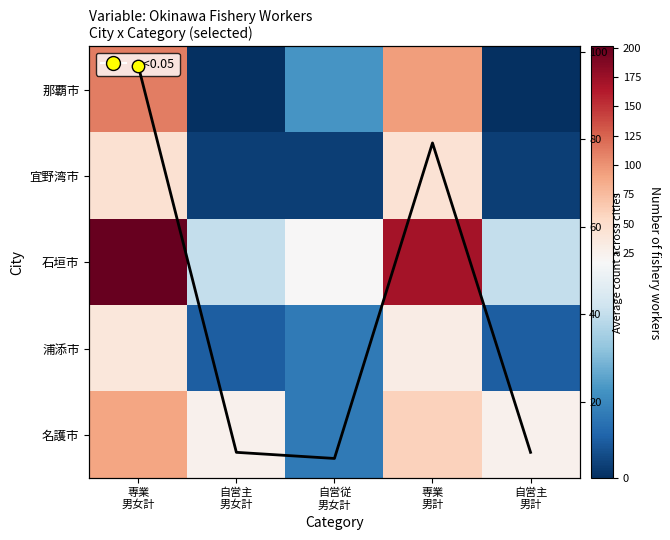

Which has a higher value, 専業
男計 or 自営従
男女計?

専業
男計